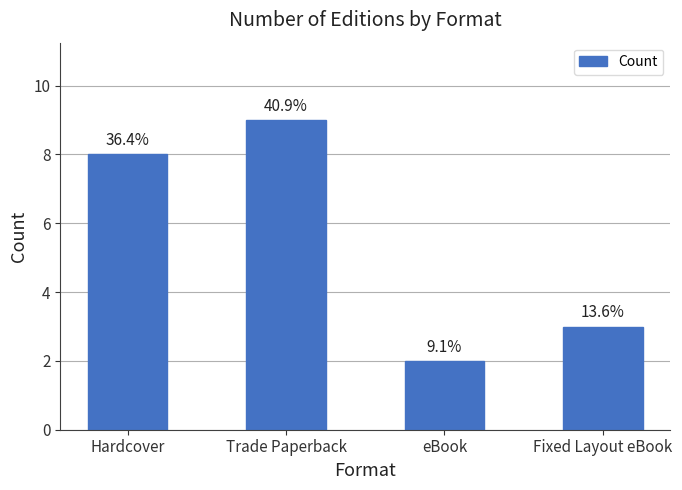

Is it true that the value at eBook is 1?

False